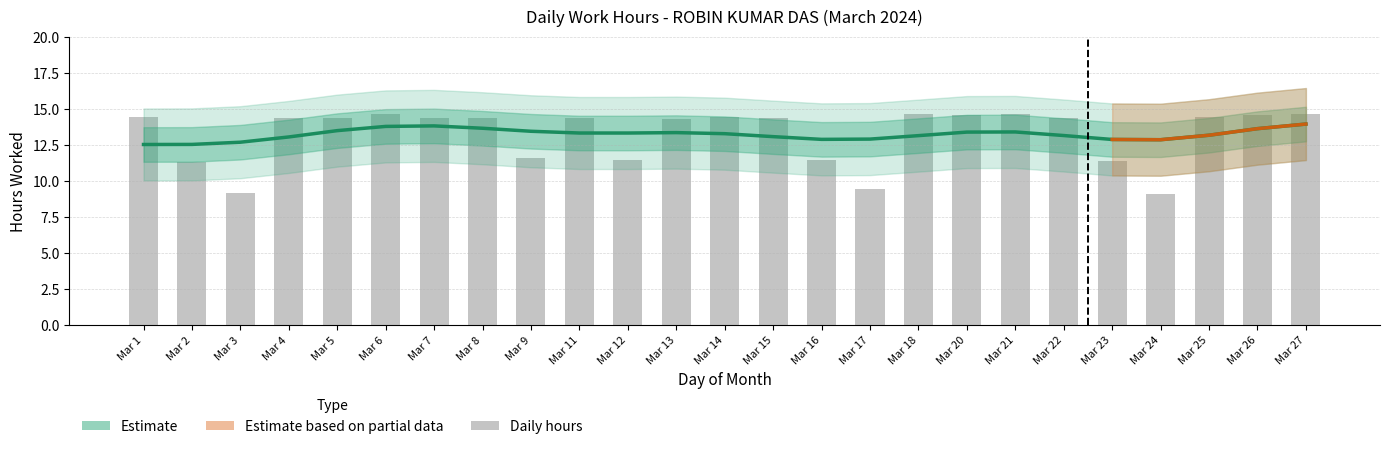

Reading left to right, list all the values displayed in this chart.

Estimate (smoothed): 12.5	12.5	12.7	13.0	13.5	13.8	13.8	13.7	13.4	13.3	13.3	13.3	13.3	13.1	12.9	12.9	13.1	13.4	13.4	13.1	12.9	12.9	13.2	13.6	13.9
Daily Hours: 14.4	11.3	9.1	14.4	14.4	14.6	14.3	14.4	11.6	14.4	11.4	14.3	14.4	14.4	11.4	9.4	14.7	14.6	14.7	14.4	11.4	9.1	14.4	14.6	14.6